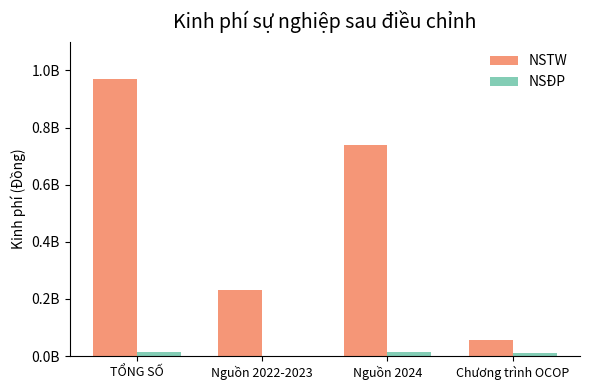

Are the bars grouped side by side (vs. stacked)?

Yes